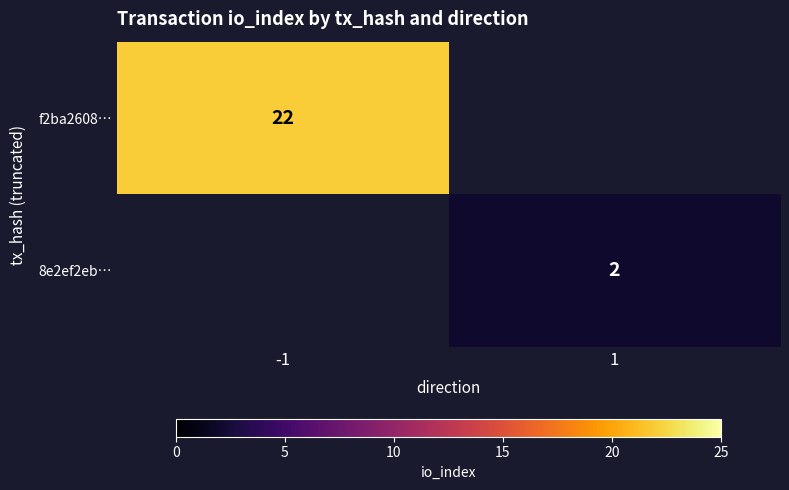

The f2ba2608… series shows 10 at -1. True or false?

False